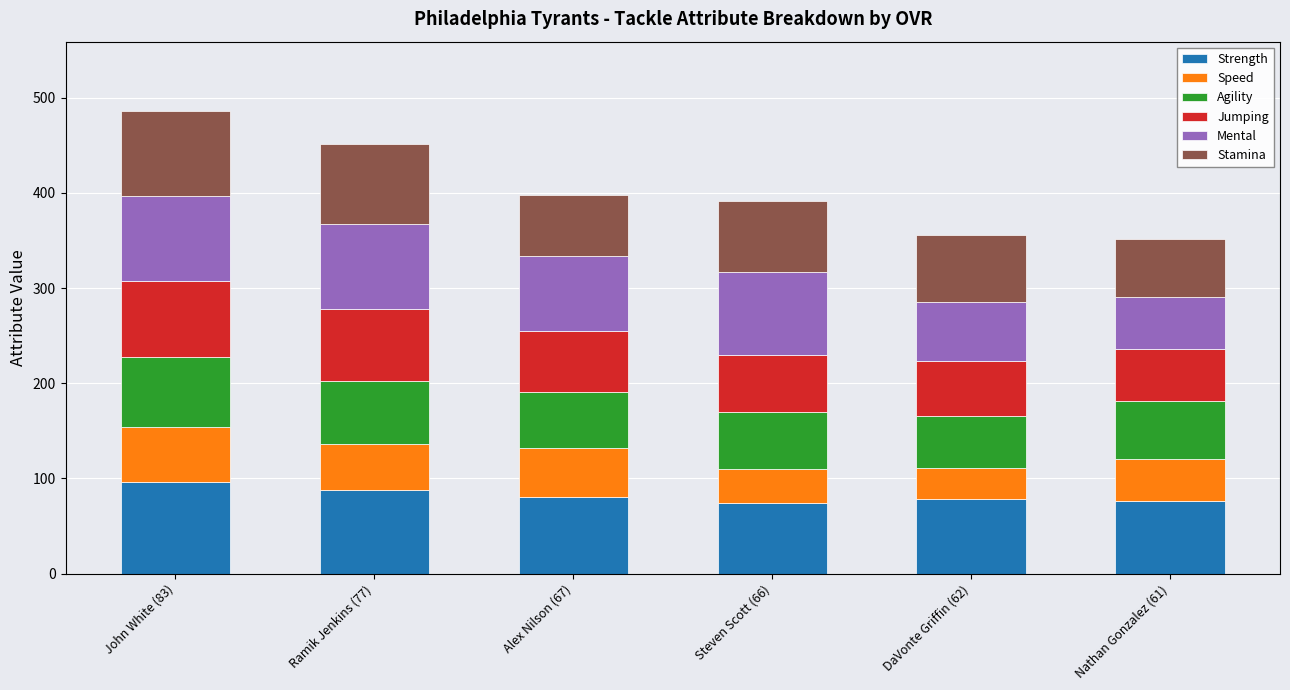

Is it true that Strength equals 74 at Steven Scott (66)?

True